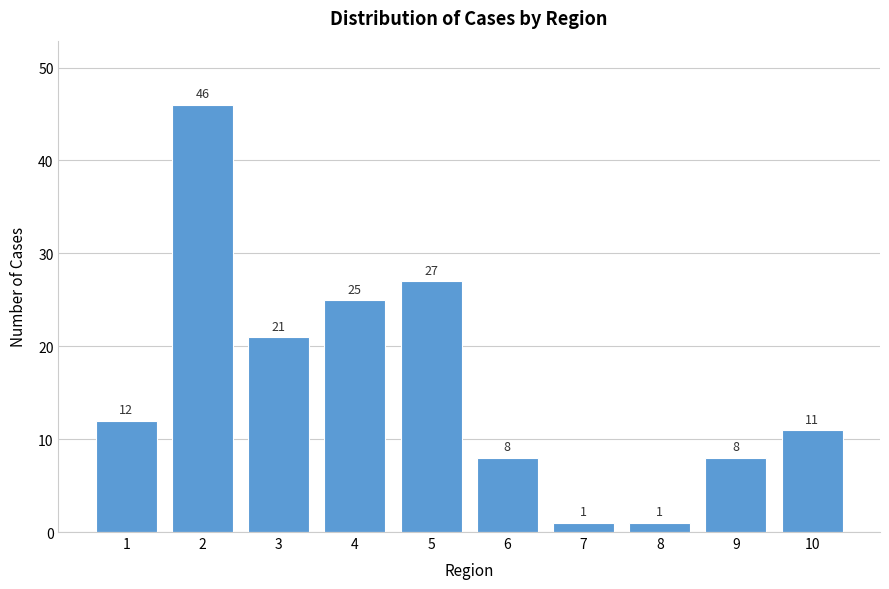

Reading right to left, transcribe all the data shown in this chart.

10=11	9=8	8=1	7=1	6=8	5=27	4=25	3=21	2=46	1=12